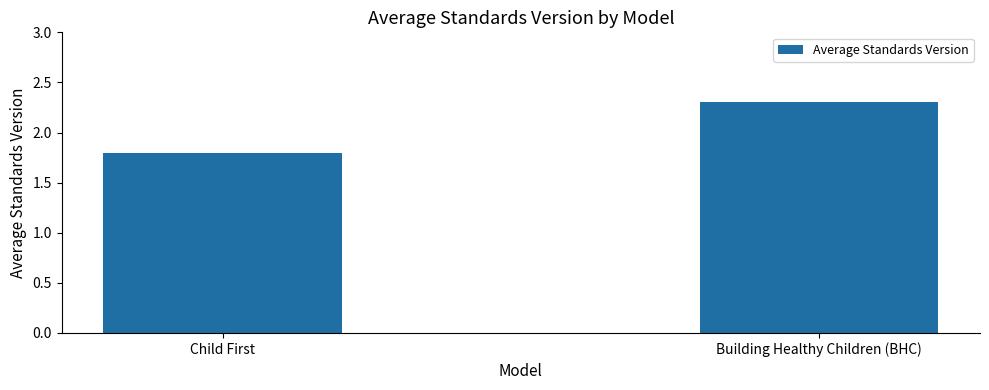

What is the ratio of the value at Building Healthy Children (BHC) to the value at Child First?

1.3